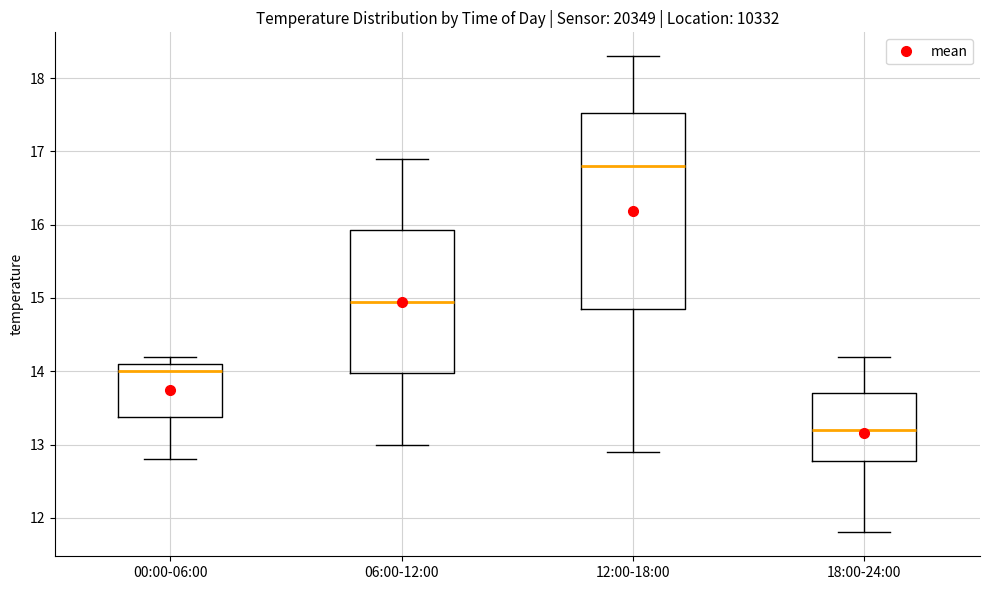

Comparing the boxes themselves (not the whiskers), which one is the tallest?

12:00-18:00